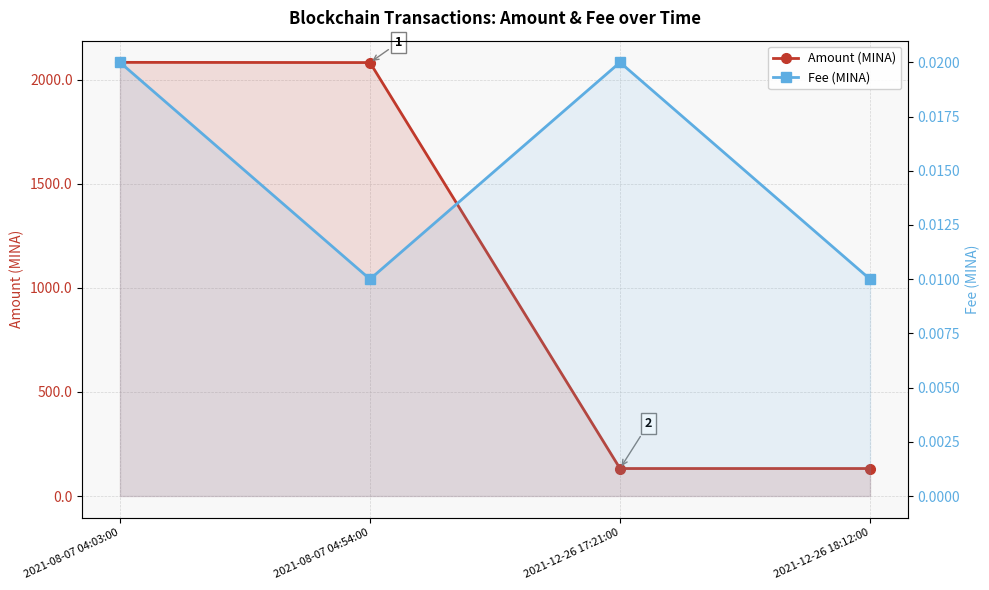

What is the sum of the Amount (MINA) values at 2021-12-26 17:21:00 and 2021-12-26 18:12:00?

264.0